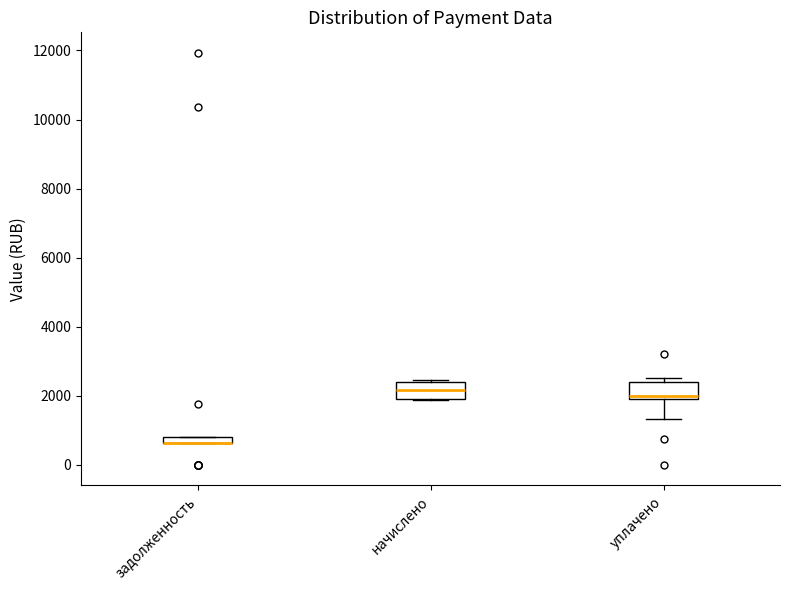

Where is the lower edge of the box for задолженность on the y-axis? The values are not printed on the chart, so give them approximately, as read against the axis.

600